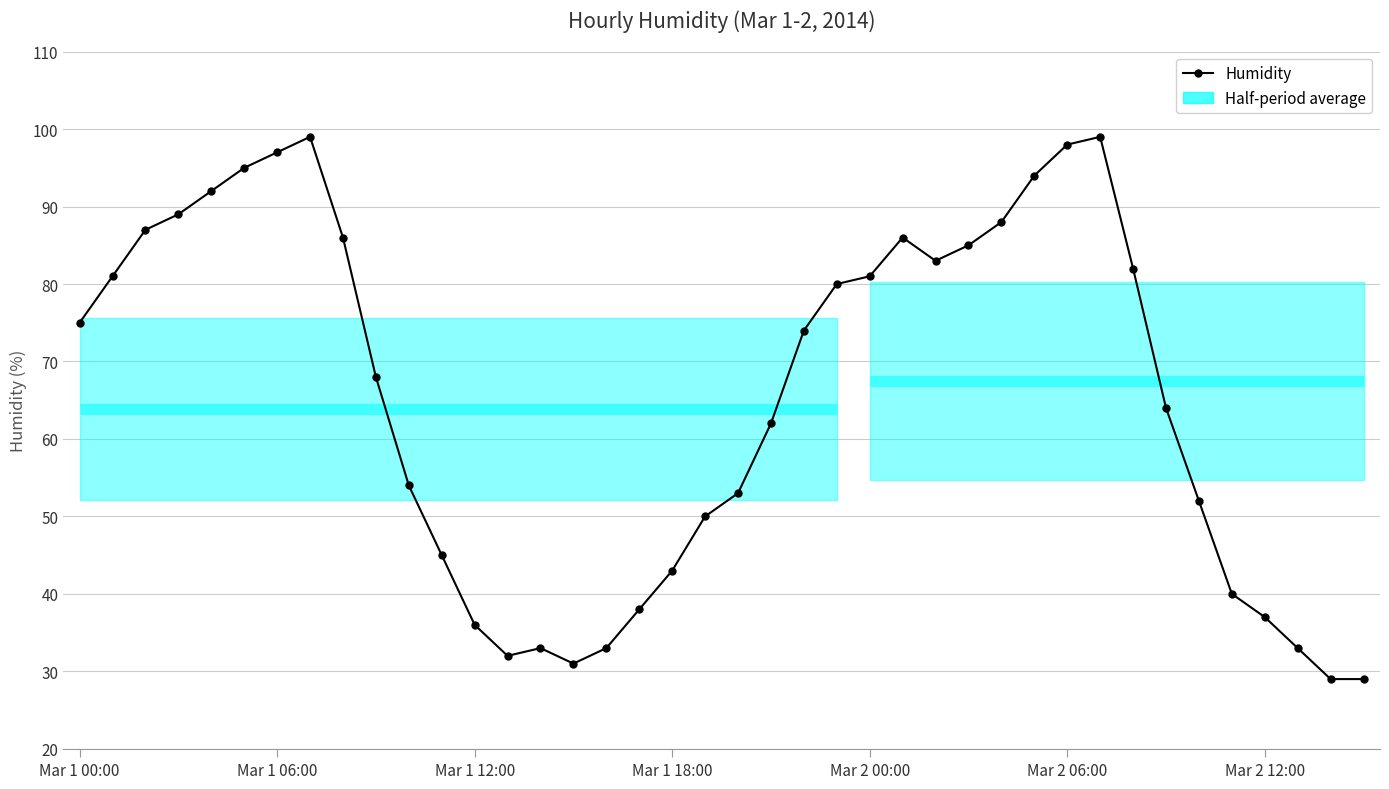

What is the sum of all values?

2613